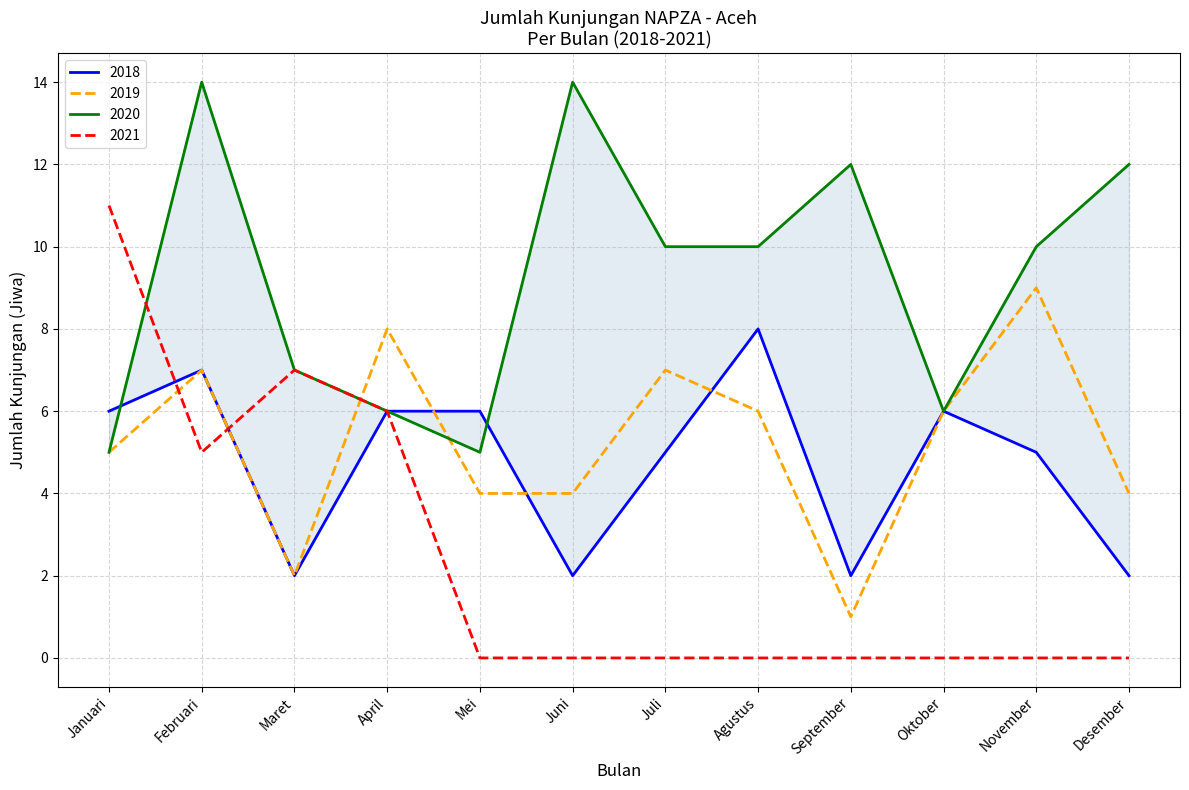

What position from the left is April?

4